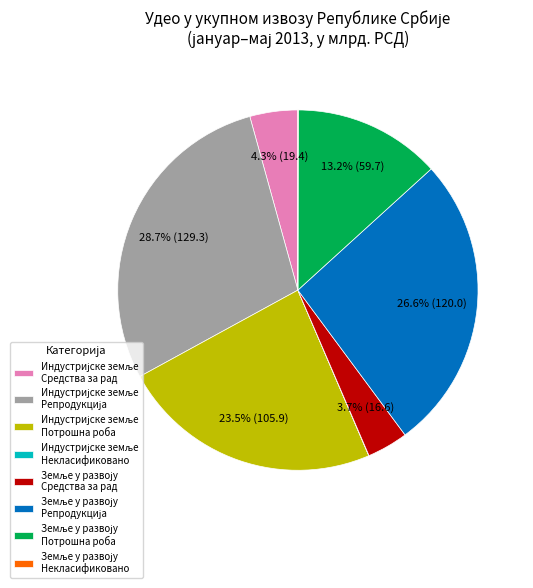

Does any single category account for the majority?

No